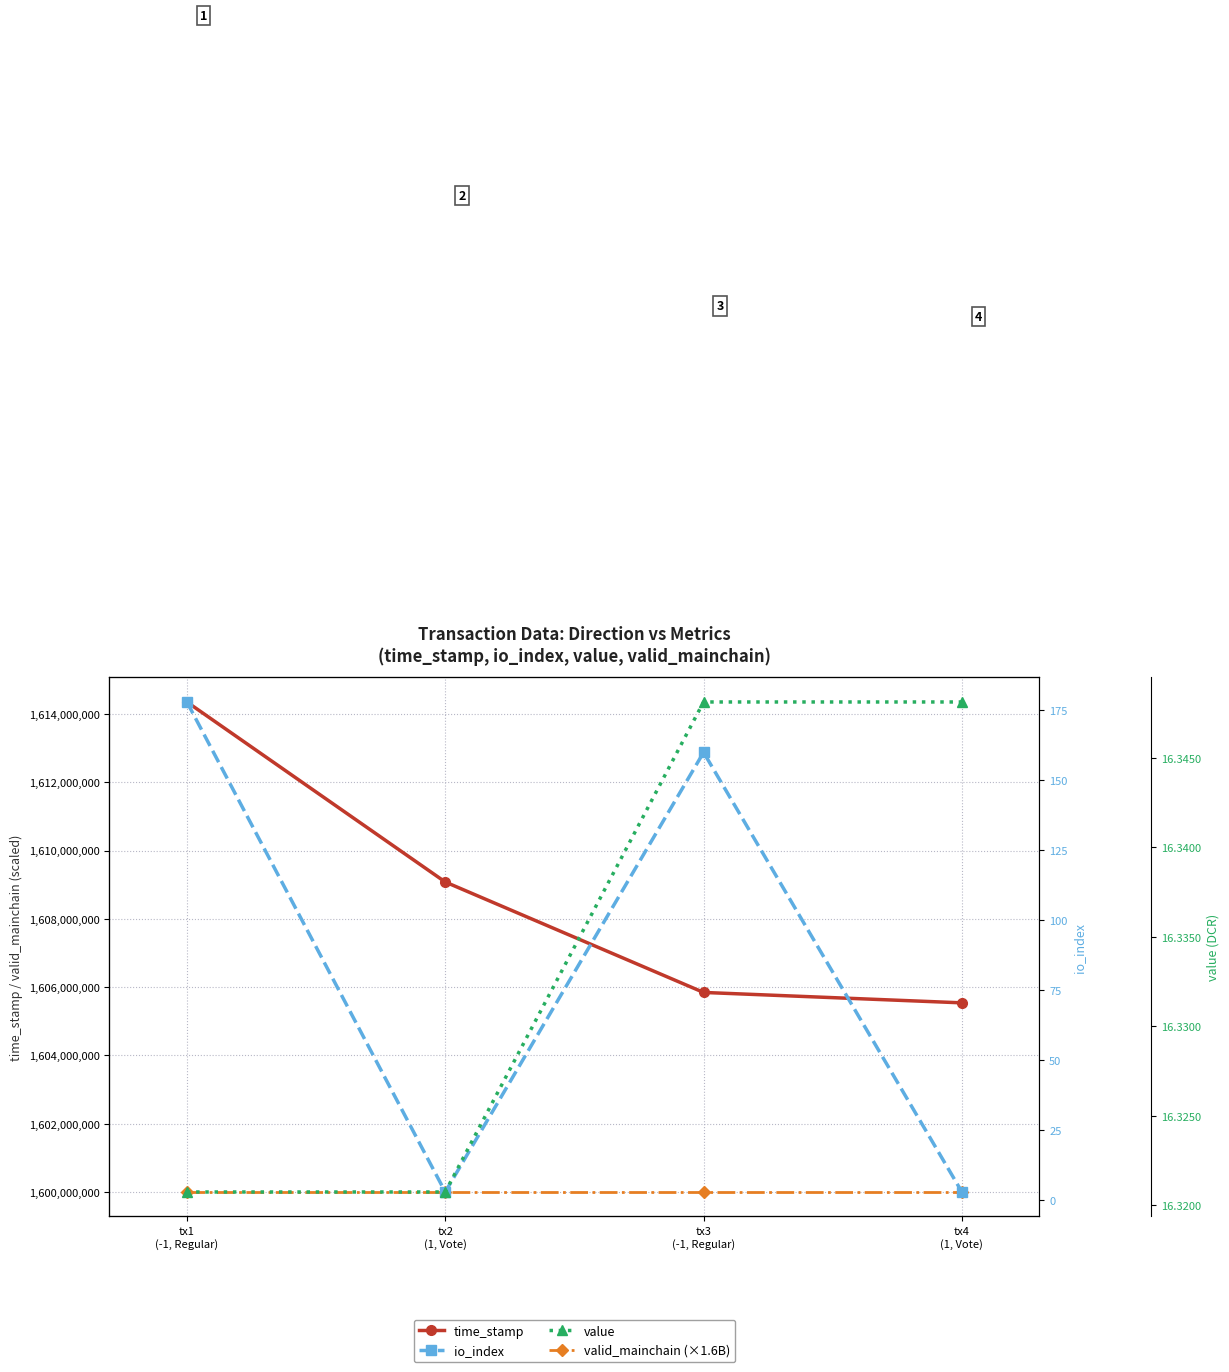

At which label is io_index closest to 90?

tx3
(-1, Regular)